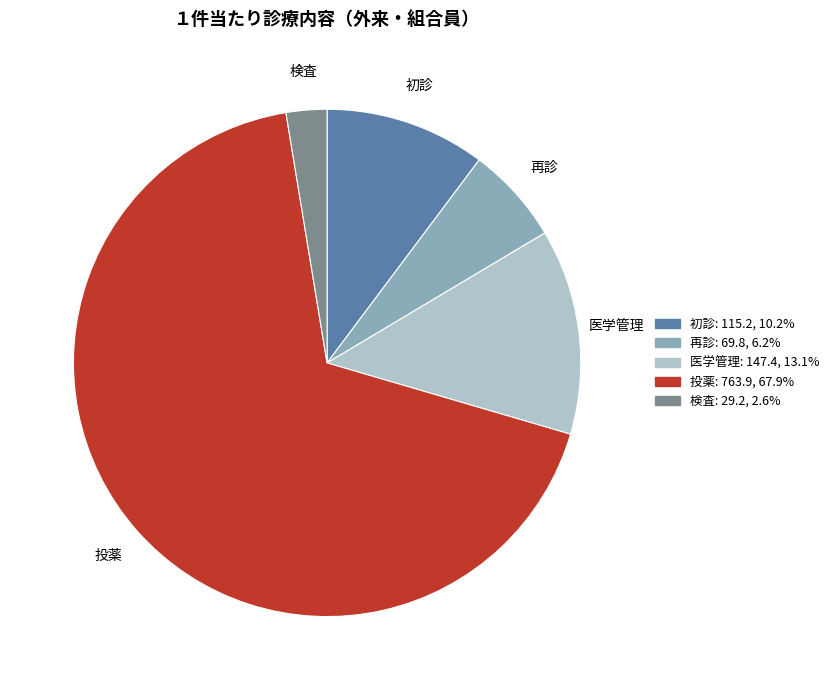

Which slice is the smallest?

検査